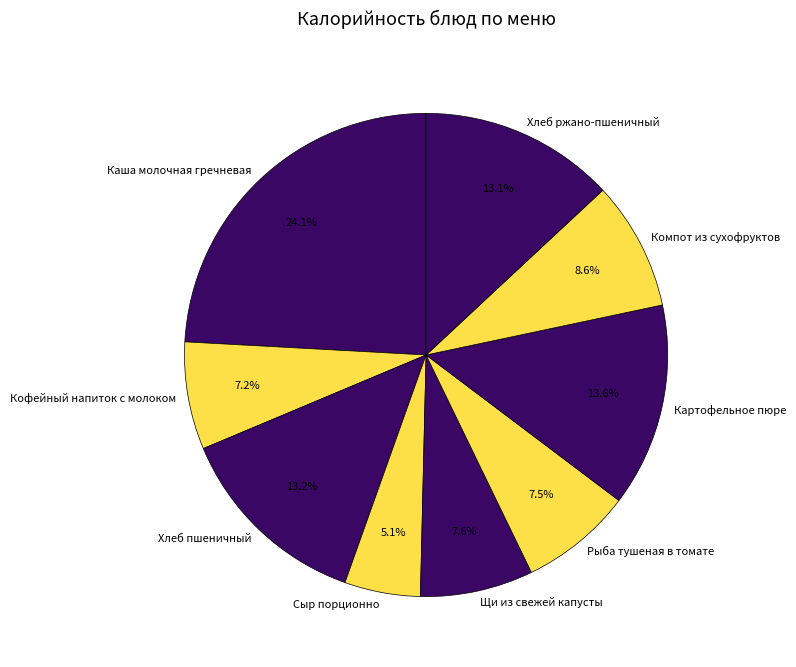

Does any single category account for the majority?

No